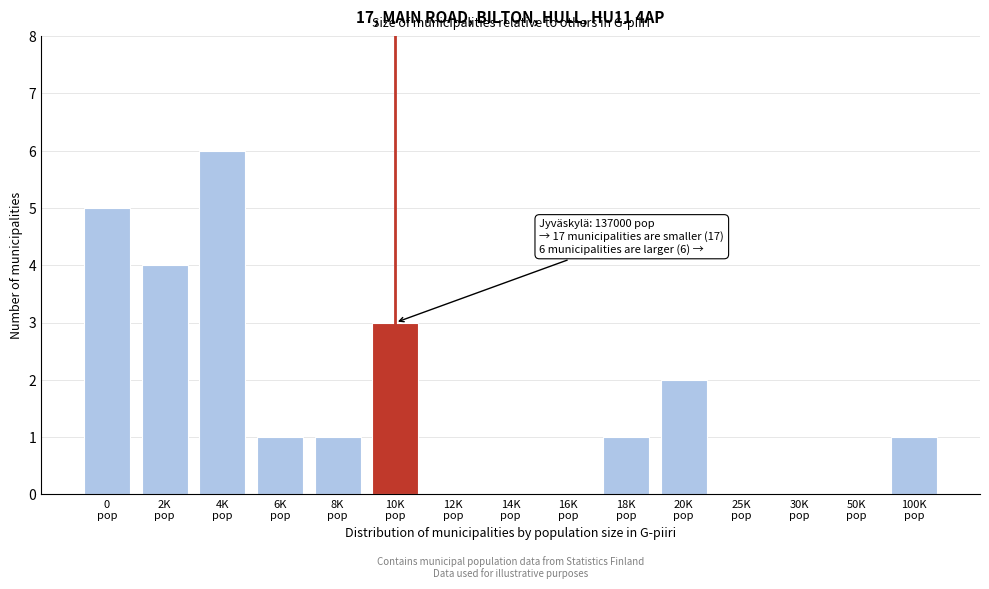

What is the sum of all values?

24